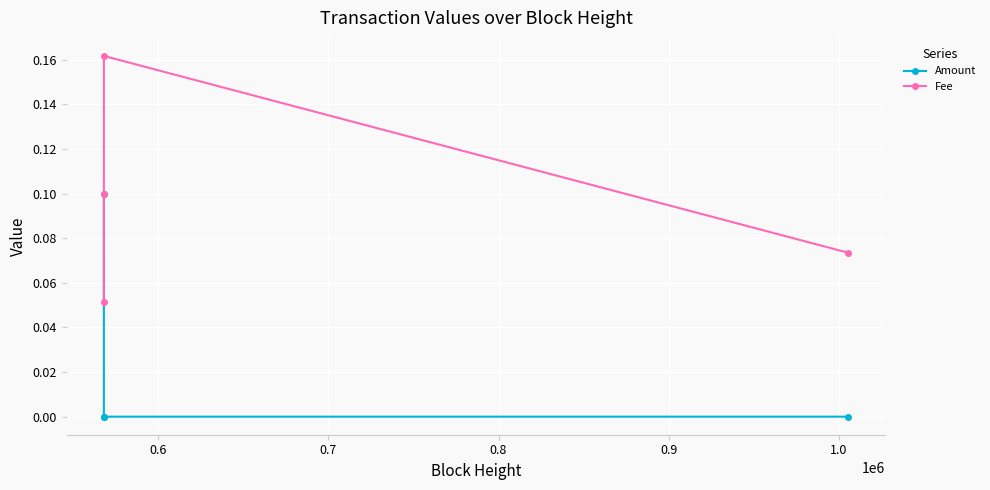

Rank the series by their maximum value, from lowest to highest.

Amount, Fee